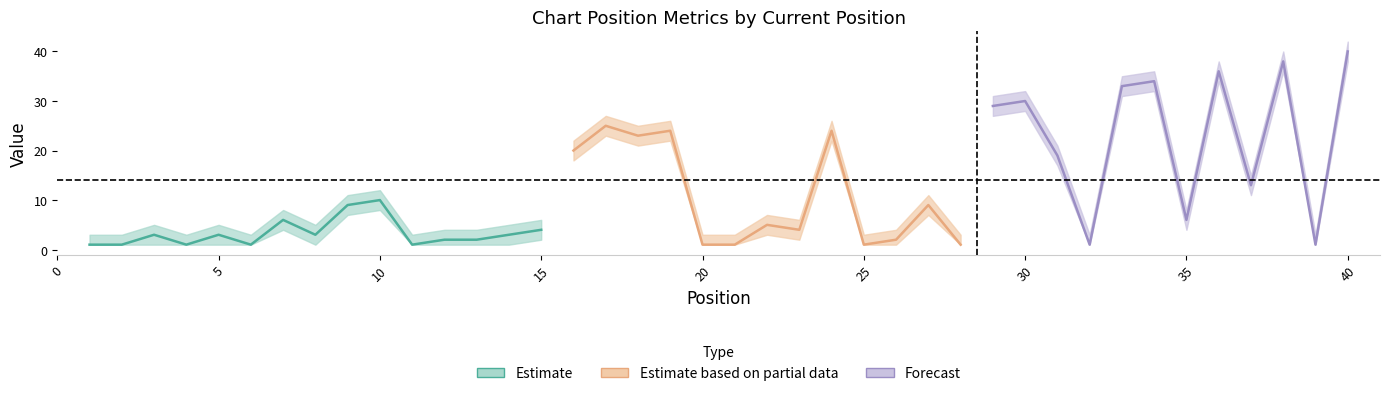

Which label corresponds to the smallest value in the chart?

1